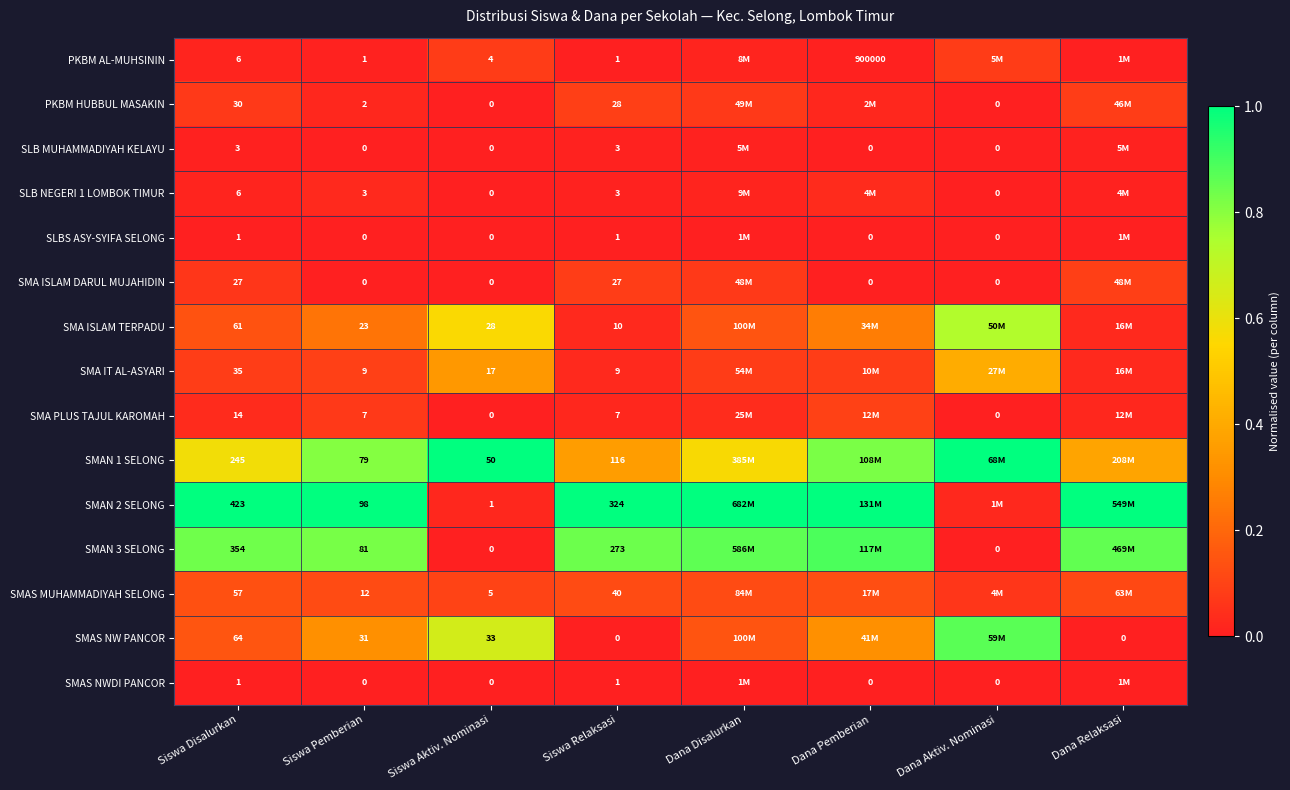

At which label is SLB NEGERI 1 LOMBOK TIMUR closest to 0?

Siswa Aktiv. Nominasi